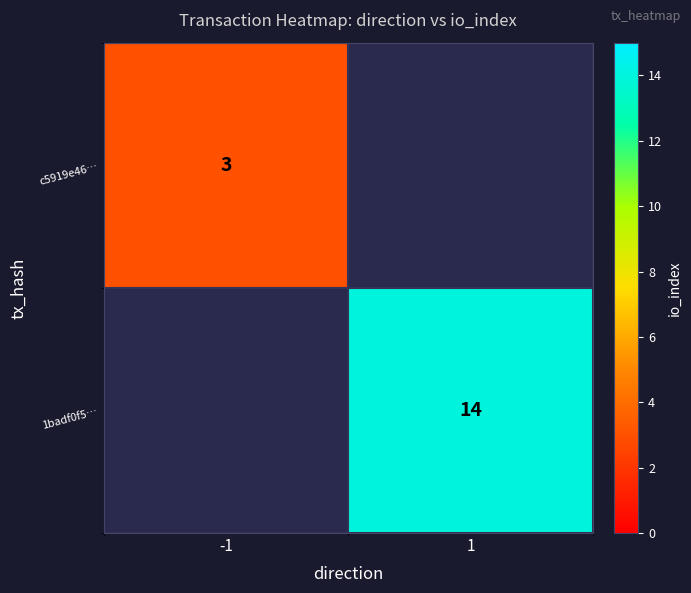

The value of 1badf0f5… at 1 is 22. True or false?

False